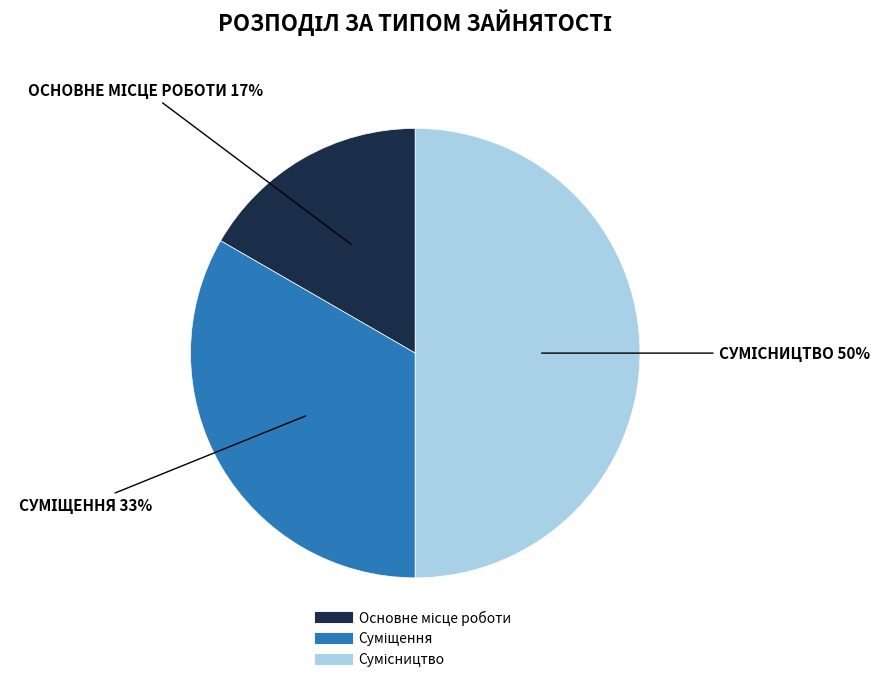

To the nearest percent, what is the difference between the largest and smallest slice percentages?

33%